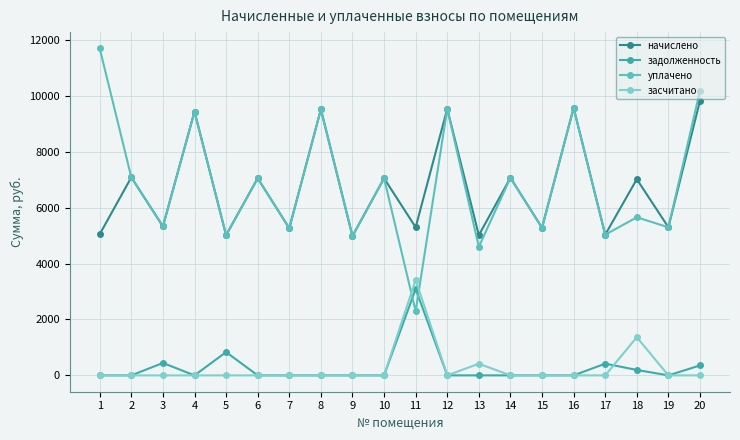

Where is the first local maximum for уплачено?

4